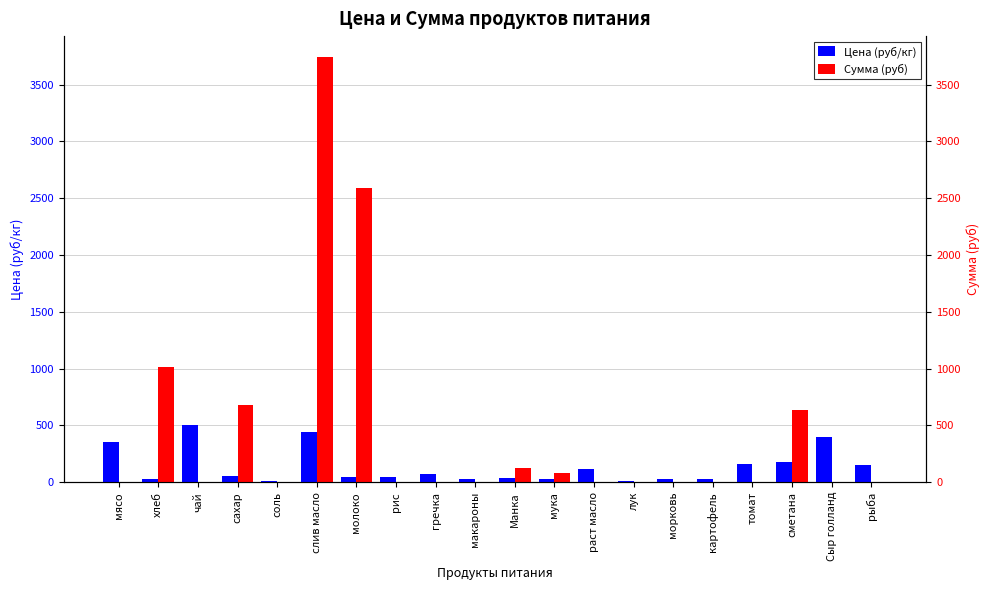

Which category has the lowest value in the Цена (руб/кг) series?

соль